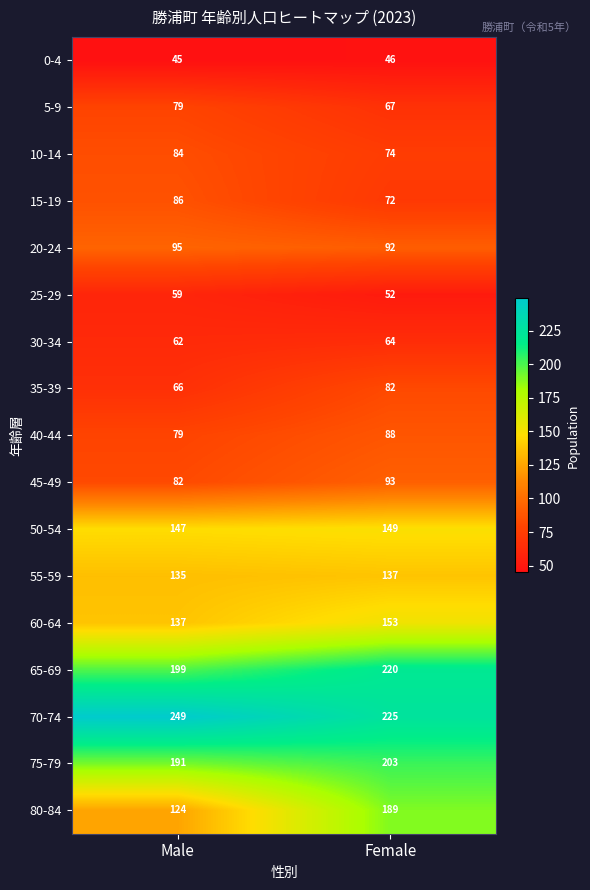

At how many categories does at least one series exceed 108?

2